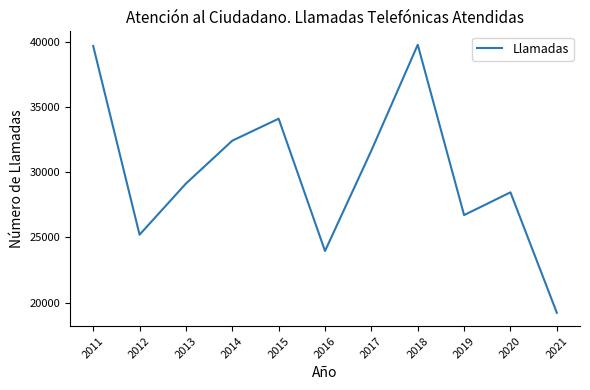

What is the difference between the maximum and minimum values?

20580